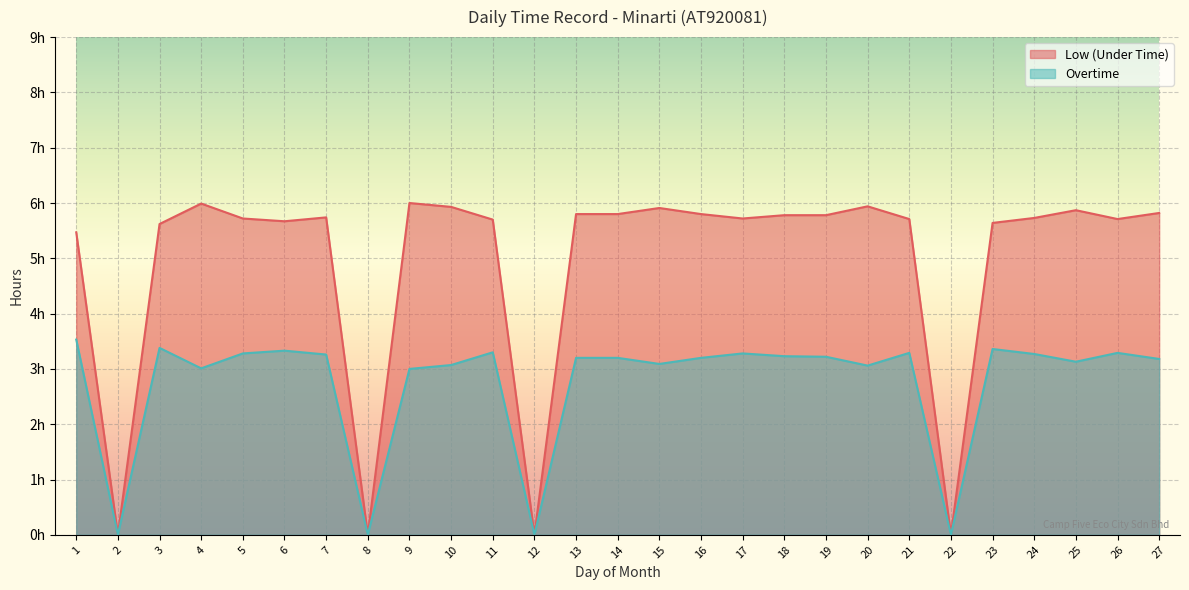

What is the value of the Low (Under Time) point at the 17th from the left?

5.7